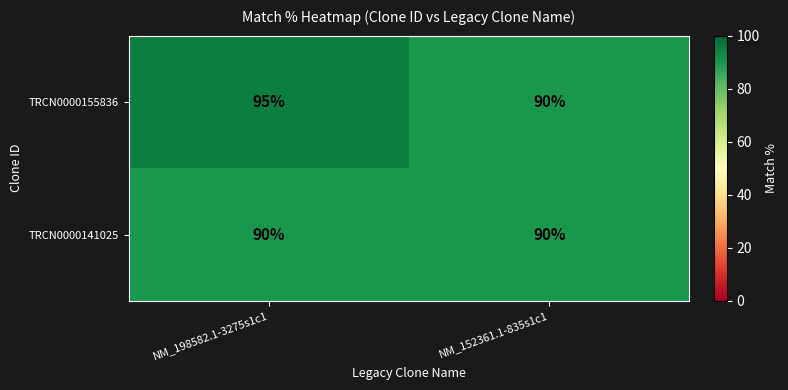

At which label is TRCN0000155836 closest to 92?

NM_152361.1-835s1c1